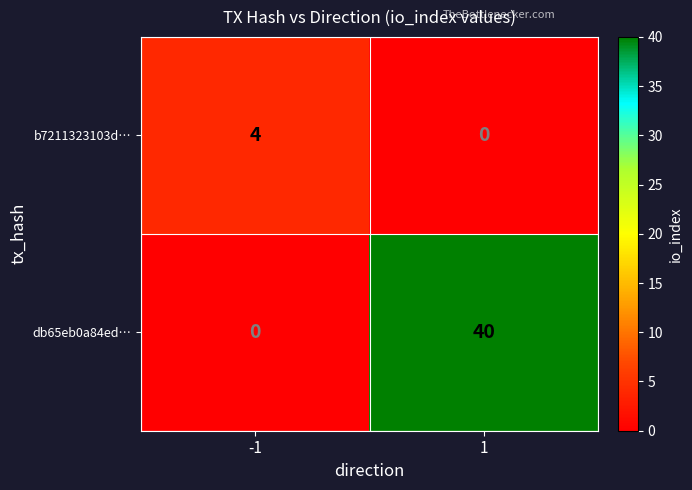

How many data points does each series have?

2